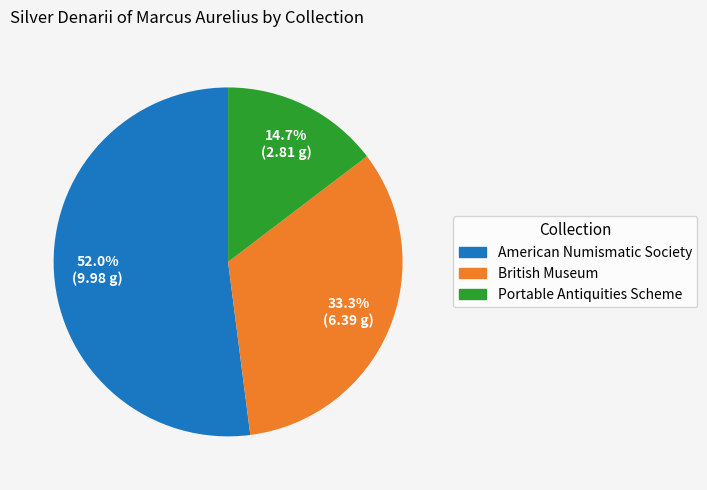

Is there a majority slice in this chart?

Yes